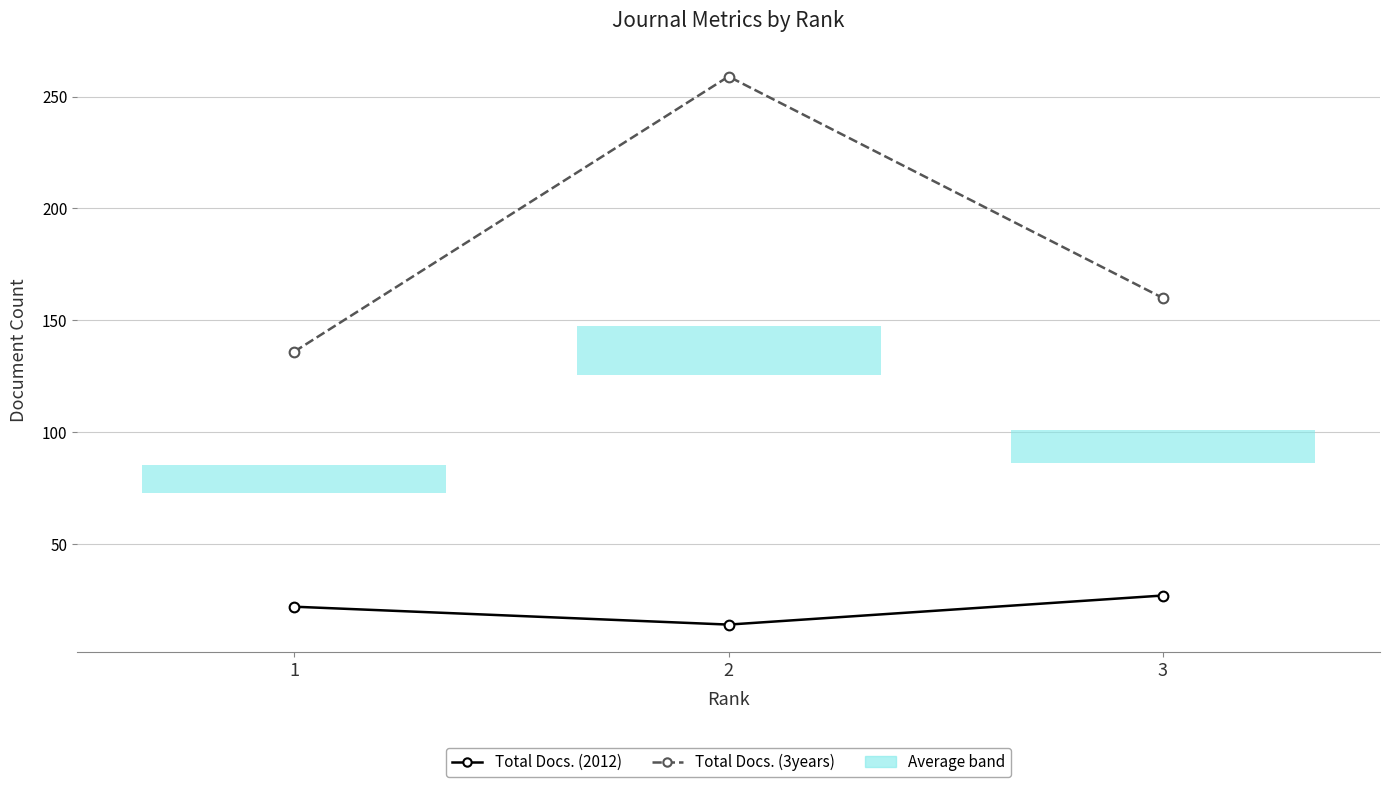

At 2, list the series in order from largest to smallest.

Total Docs. (3years), Total Docs. (2012)